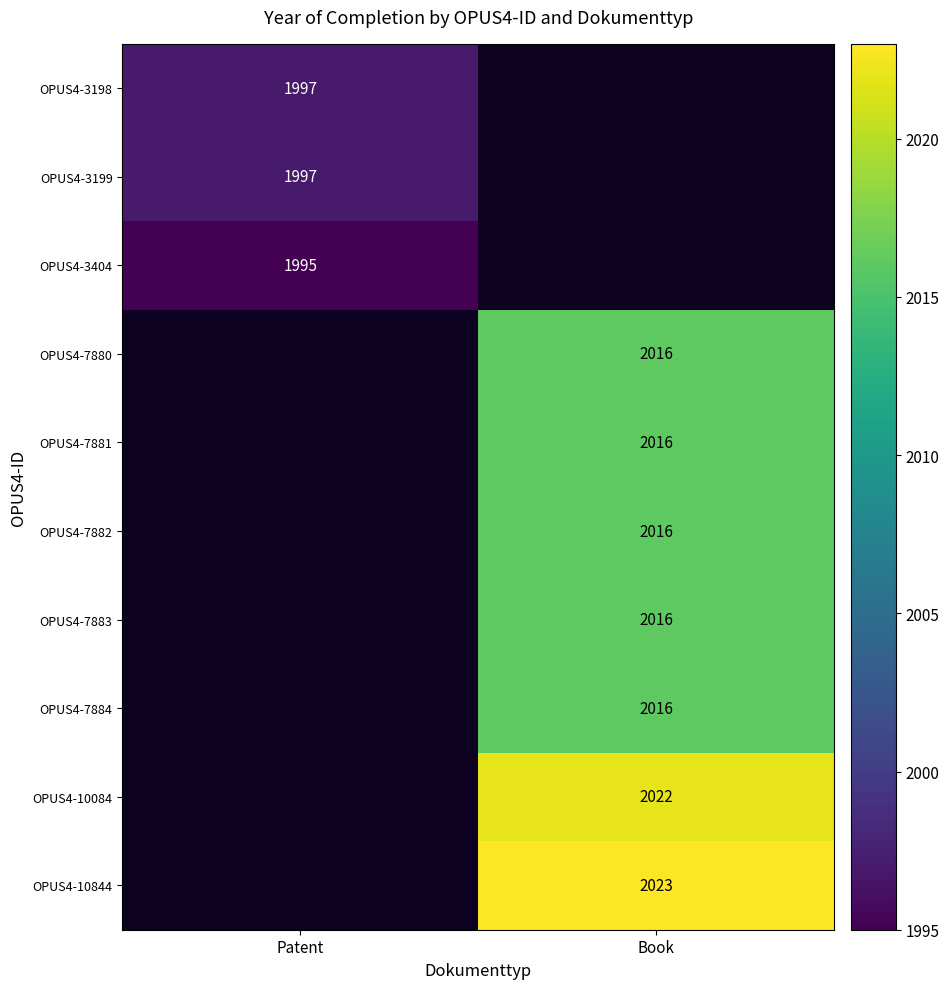

How many categories are shown in the chart?

2